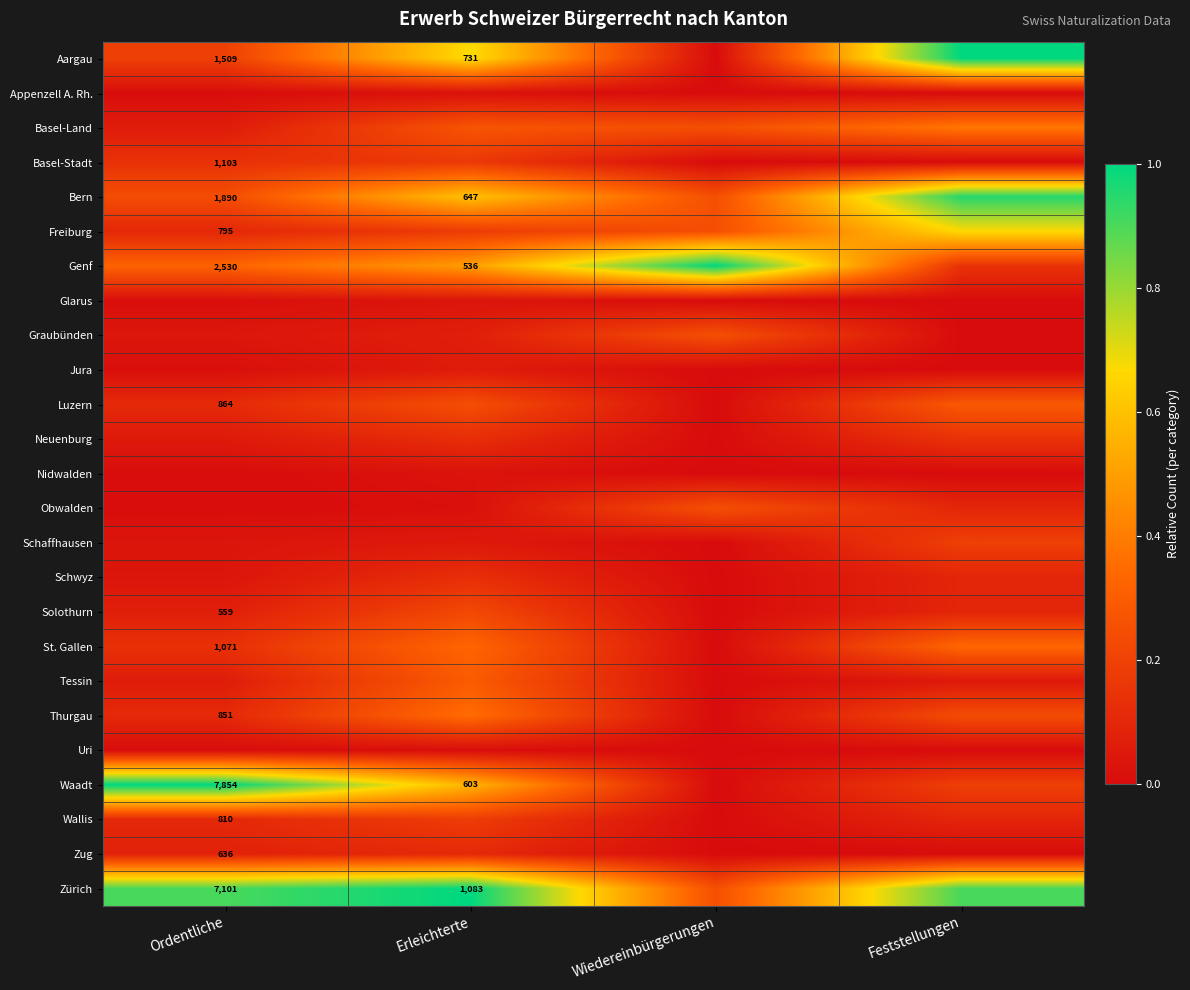

Is the value of Aargau at Ordentliche greater than the value of Thurgau at Ordentliche?

Yes